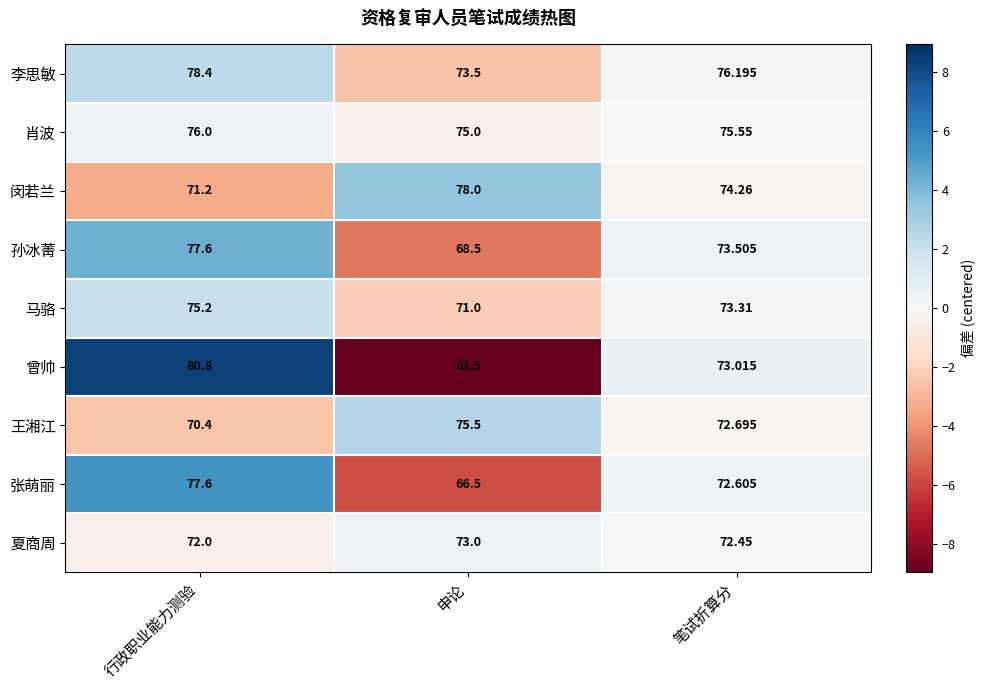

Rank the series at 笔试折算分 from lowest to highest value.

夏商周, 张萌丽, 王湘江, 曾帅, 马骆, 孙冰菁, 闵若兰, 肖波, 李思敏